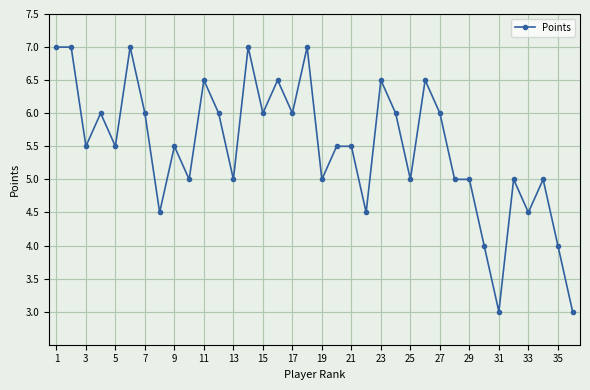

What is the maximum value shown in the chart?

7.0